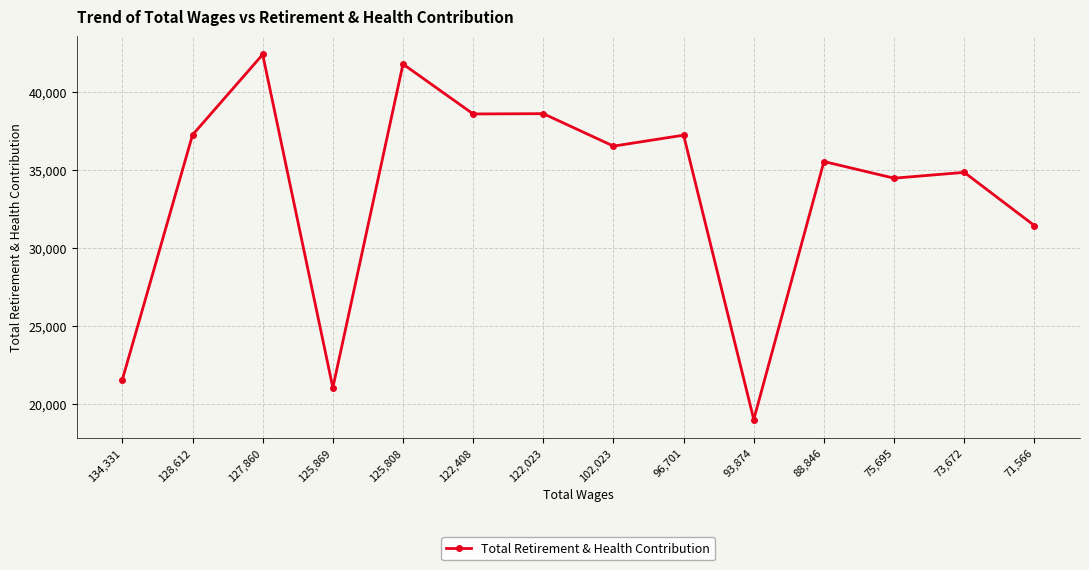

Where is the first local maximum?

127,860